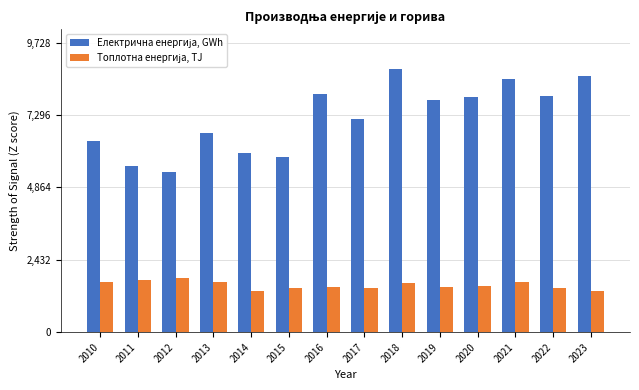

What is the total value across all series at 2012?

7202